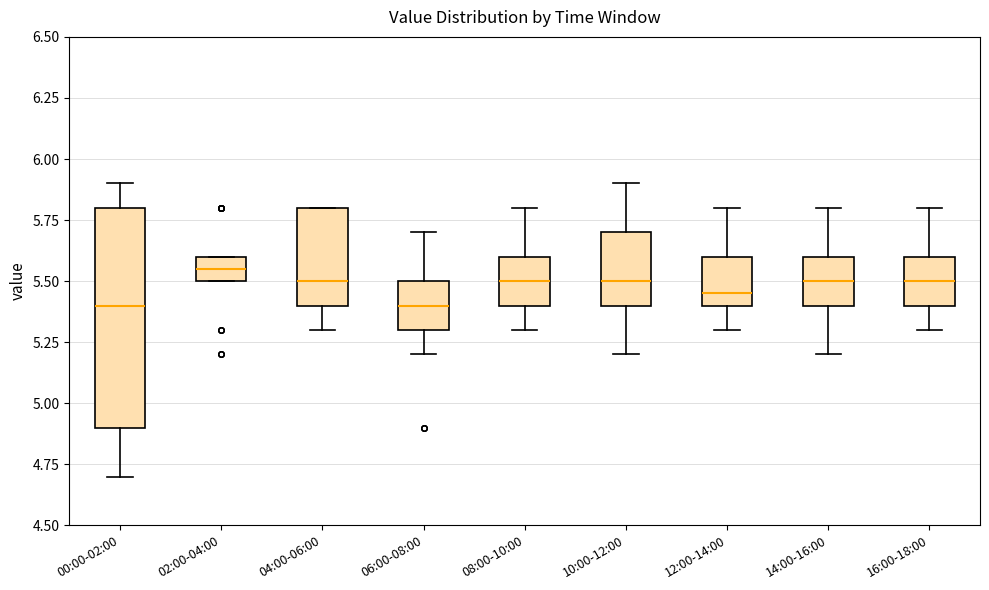

Reading left to right, transcribe this box plot: for each box, give where its median line is, the range the box spans, and where its two whiskers end, as read against the y-axis. The values are not printed on the chart, so give them approximately, as read against the axis.

00:00-02:00: median 5.40, box 4.90 to 5.80, whiskers 4.70 to 5.90
02:00-04:00: median 5.55, box 5.50 to 5.60, whiskers 5.50 to 5.60
04:00-06:00: median 5.50, box 5.40 to 5.80, whiskers 5.30 to 5.80
06:00-08:00: median 5.40, box 5.30 to 5.50, whiskers 5.20 to 5.70
08:00-10:00: median 5.50, box 5.40 to 5.60, whiskers 5.30 to 5.80
10:00-12:00: median 5.50, box 5.40 to 5.70, whiskers 5.20 to 5.90
12:00-14:00: median 5.45, box 5.40 to 5.60, whiskers 5.30 to 5.80
14:00-16:00: median 5.50, box 5.40 to 5.60, whiskers 5.20 to 5.80
16:00-18:00: median 5.50, box 5.40 to 5.60, whiskers 5.30 to 5.80